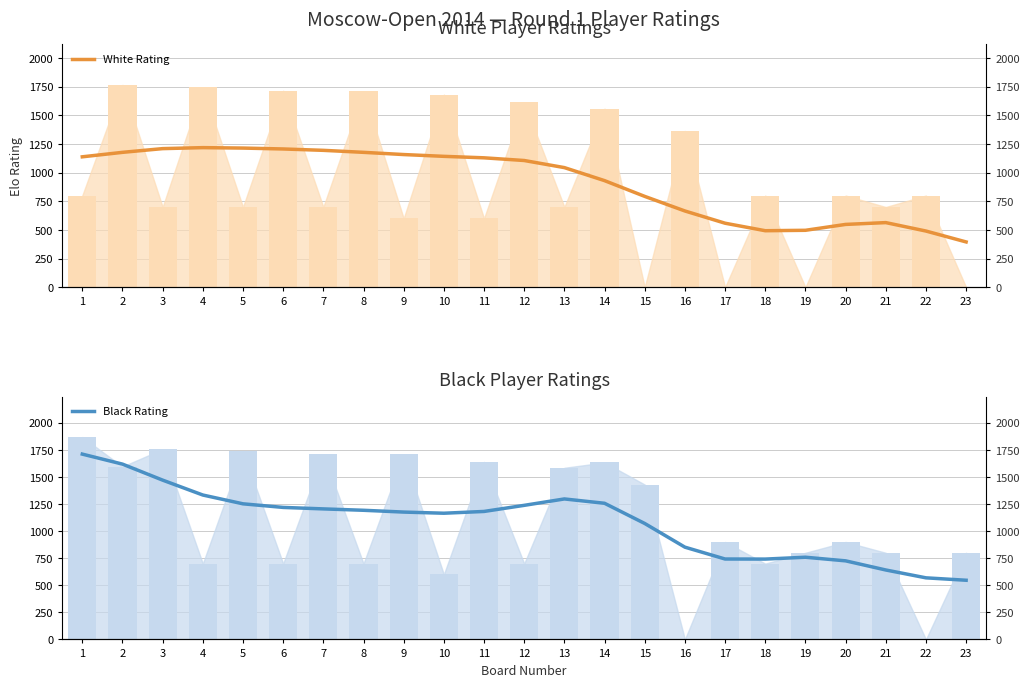

Which category has the lowest value across all series?

23